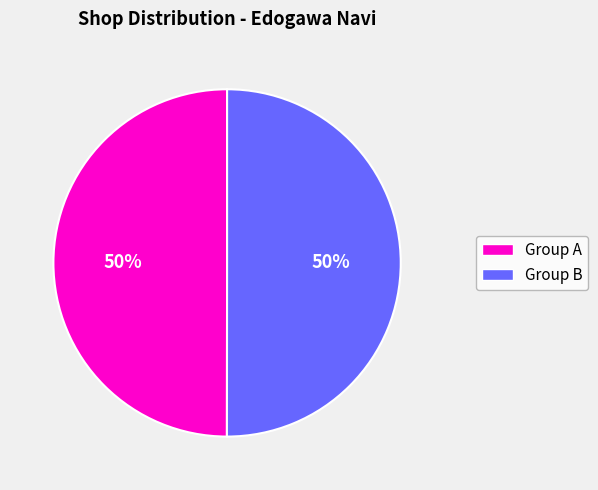

To the nearest percent, what is the average slice percentage?

50%